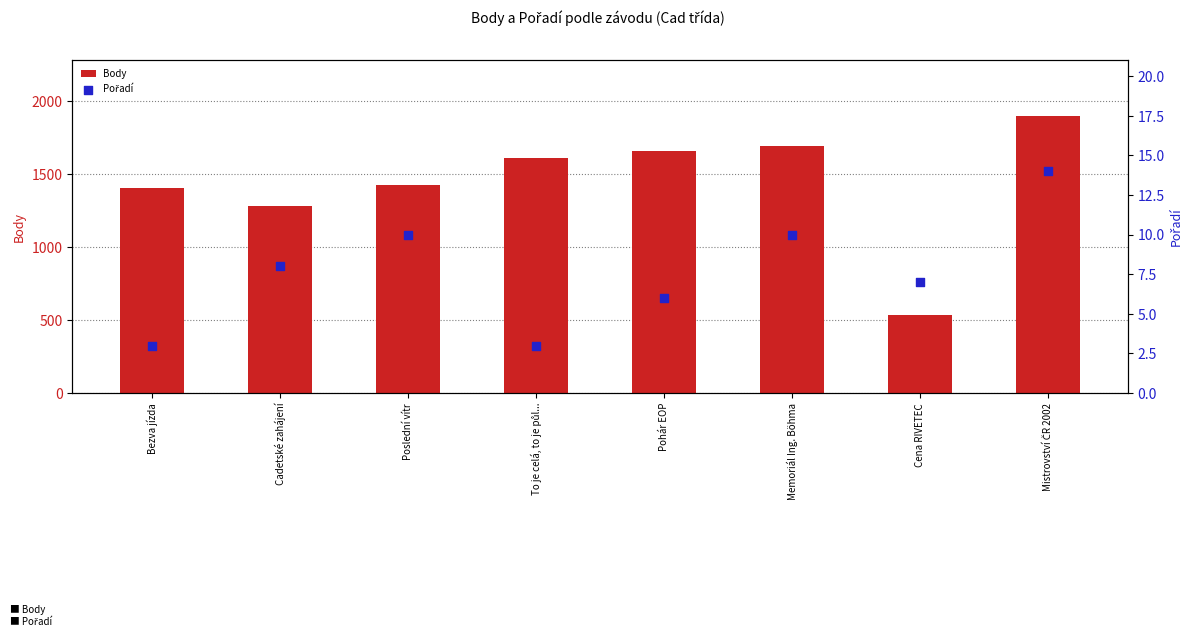

Which series has the largest Y range (max minus min)?

Body